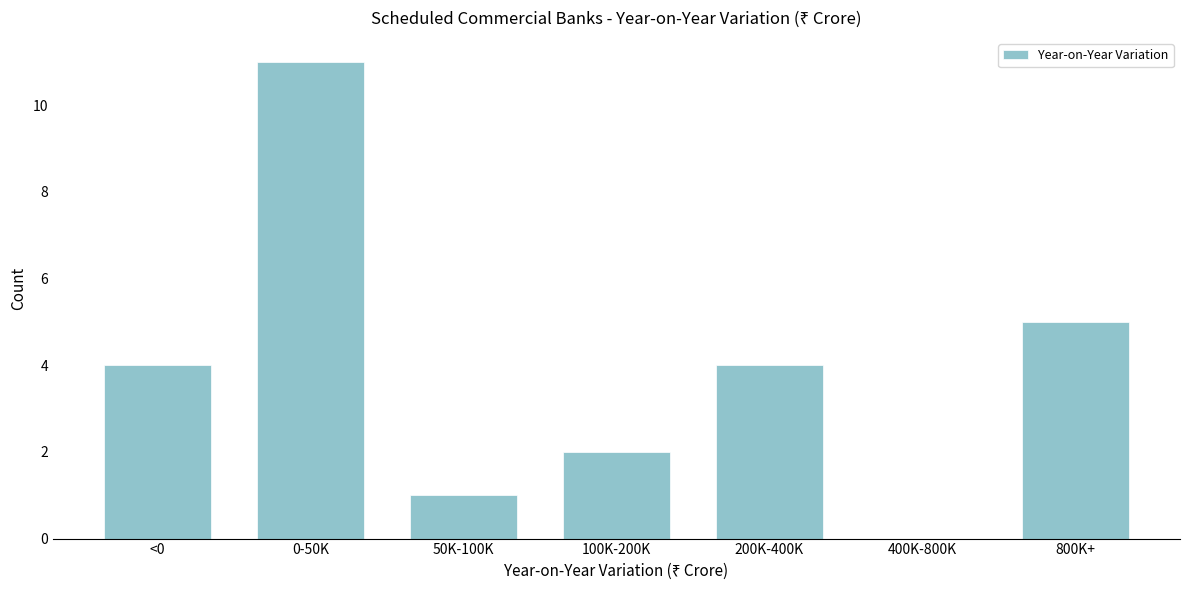

Reading left to right, transcribe all the data shown in this chart.

<0=4	0-50K=11	50K-100K=1	100K-200K=2	200K-400K=4	400K-800K=0	800K+=5